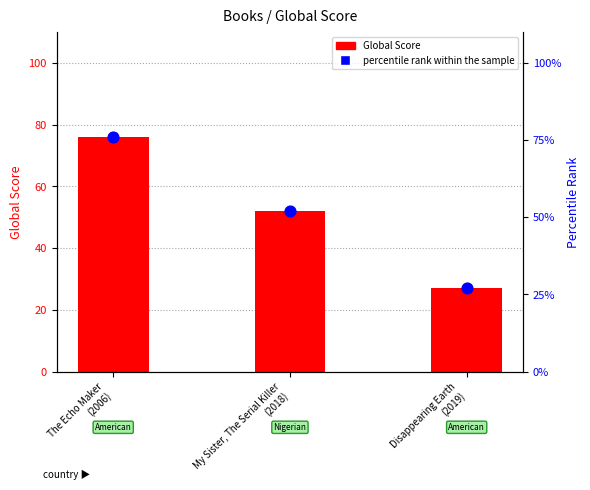

Which series contains the highest Y value?

Global Score